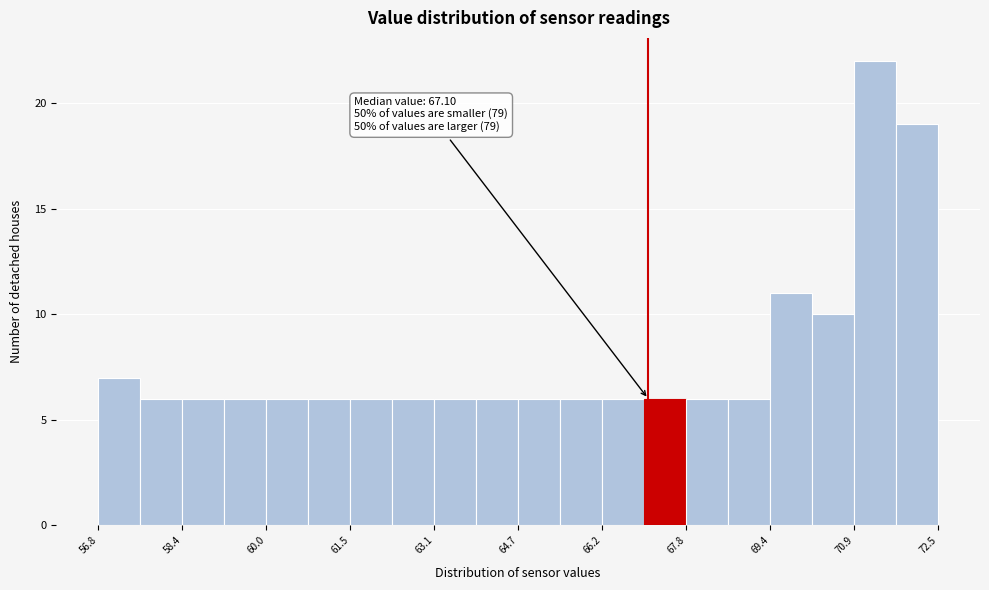

Read against the x-axis, roughly where is the centre of the tallest bar?

71.4